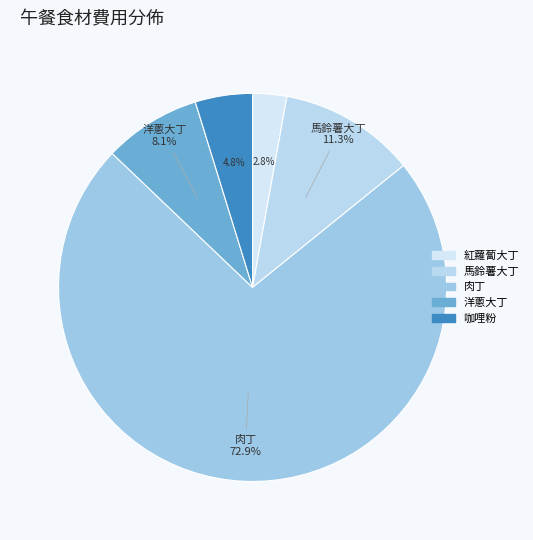

To the nearest percent, what portion does 咖哩粉 represent?

5%